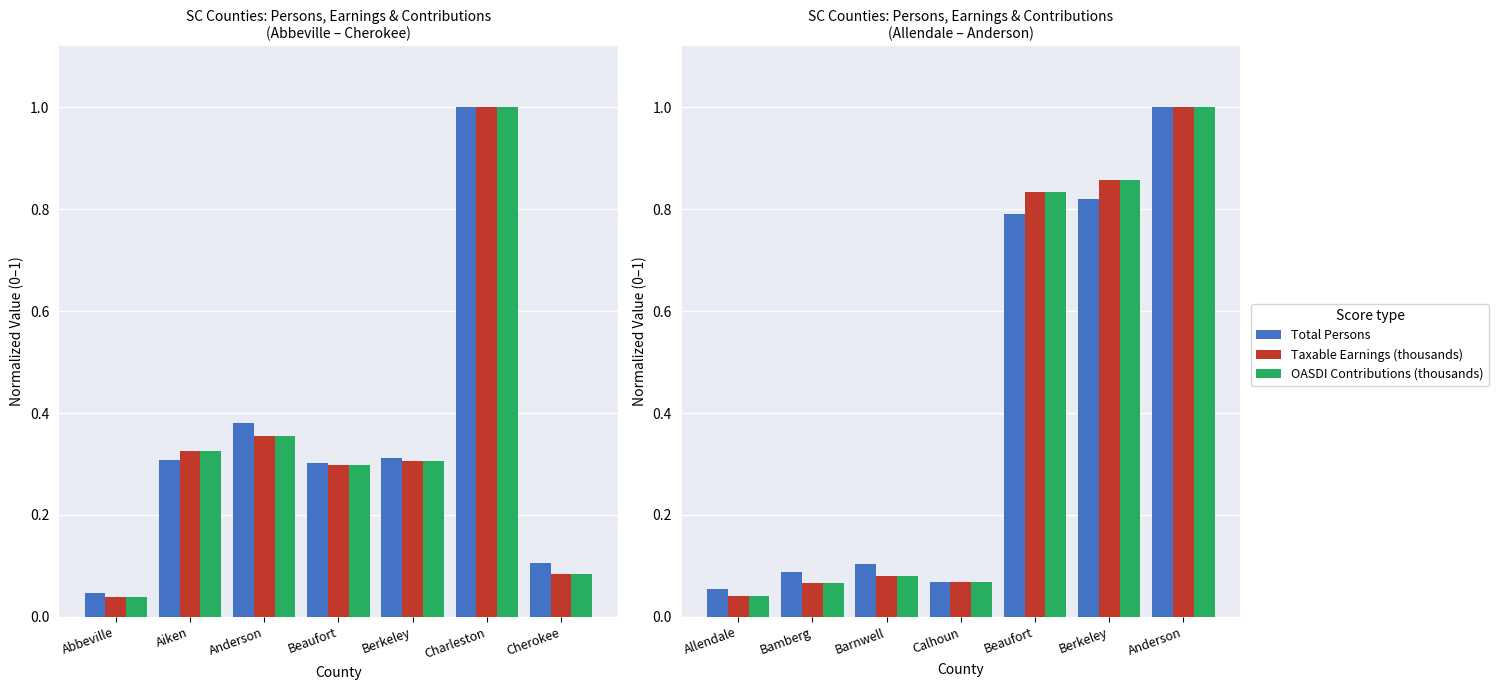

How many groups of bars are there?

7